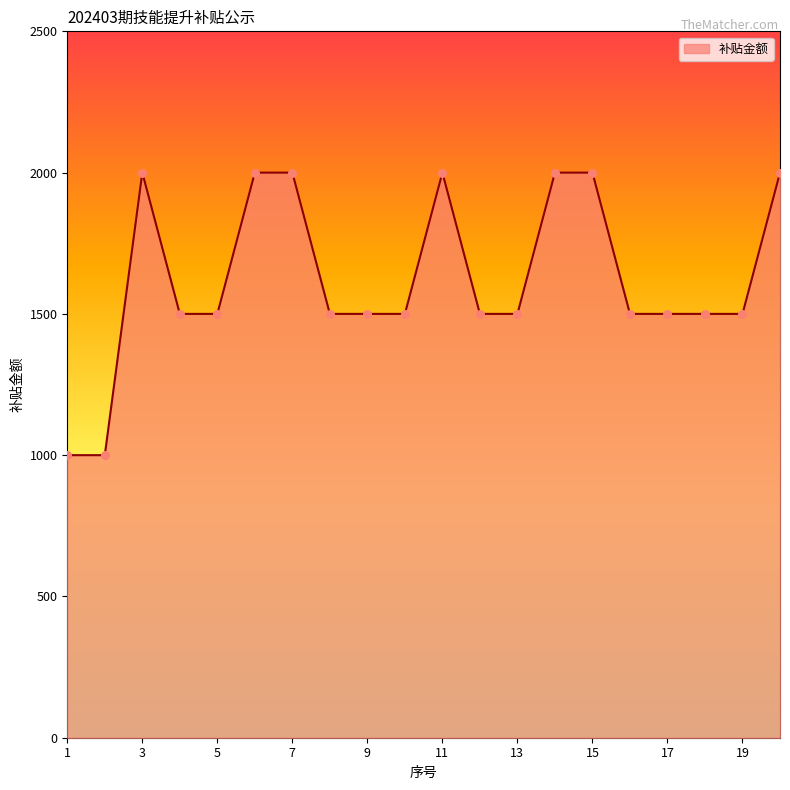

What is the maximum value shown in the chart?

2000